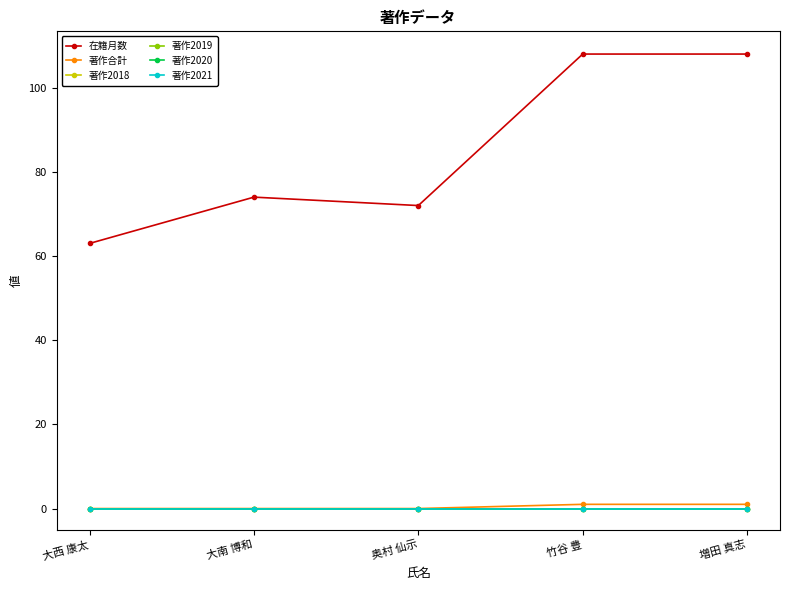

Reading left to right, transcribe all the data shown in this chart.

在籍月数: 大西 康太=63	大南 博和=74	奥村 仙示=72	竹谷 豊=108	増田 真志=108
著作合計: 大西 康太=0	大南 博和=0	奥村 仙示=0	竹谷 豊=1	増田 真志=1
著作2018: 大西 康太=0	大南 博和=0	奥村 仙示=0	竹谷 豊=0	増田 真志=0
著作2019: 大西 康太=0	大南 博和=0	奥村 仙示=0	竹谷 豊=0	増田 真志=0
著作2020: 大西 康太=0	大南 博和=0	奥村 仙示=0	竹谷 豊=0	増田 真志=0
著作2021: 大西 康太=0	大南 博和=0	奥村 仙示=0	竹谷 豊=0	増田 真志=0